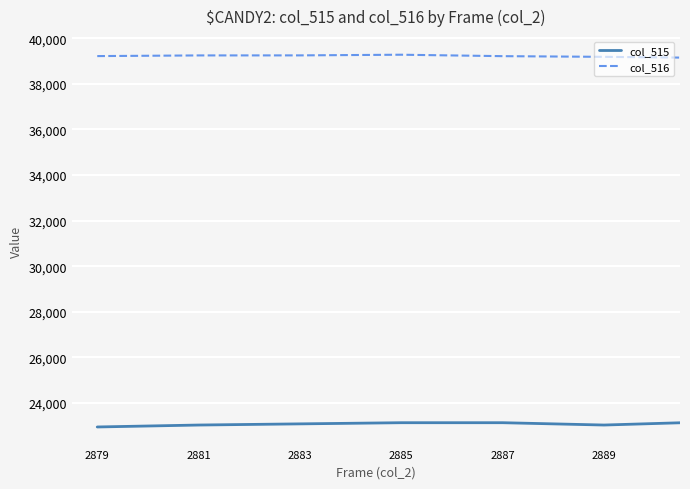

Which series has the largest total across all categories?

col_516